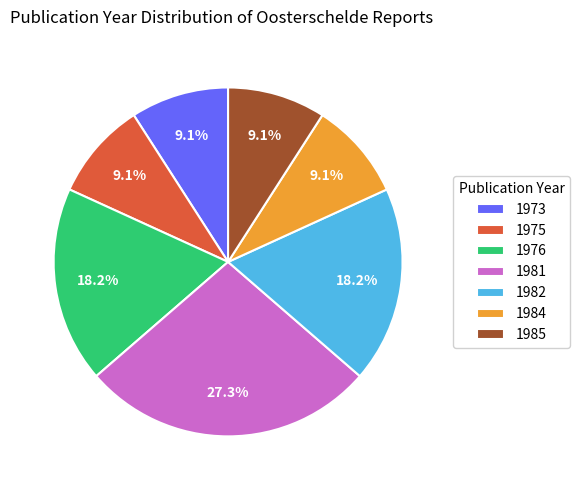

To the nearest percent, what portion does 1982 represent?

18%